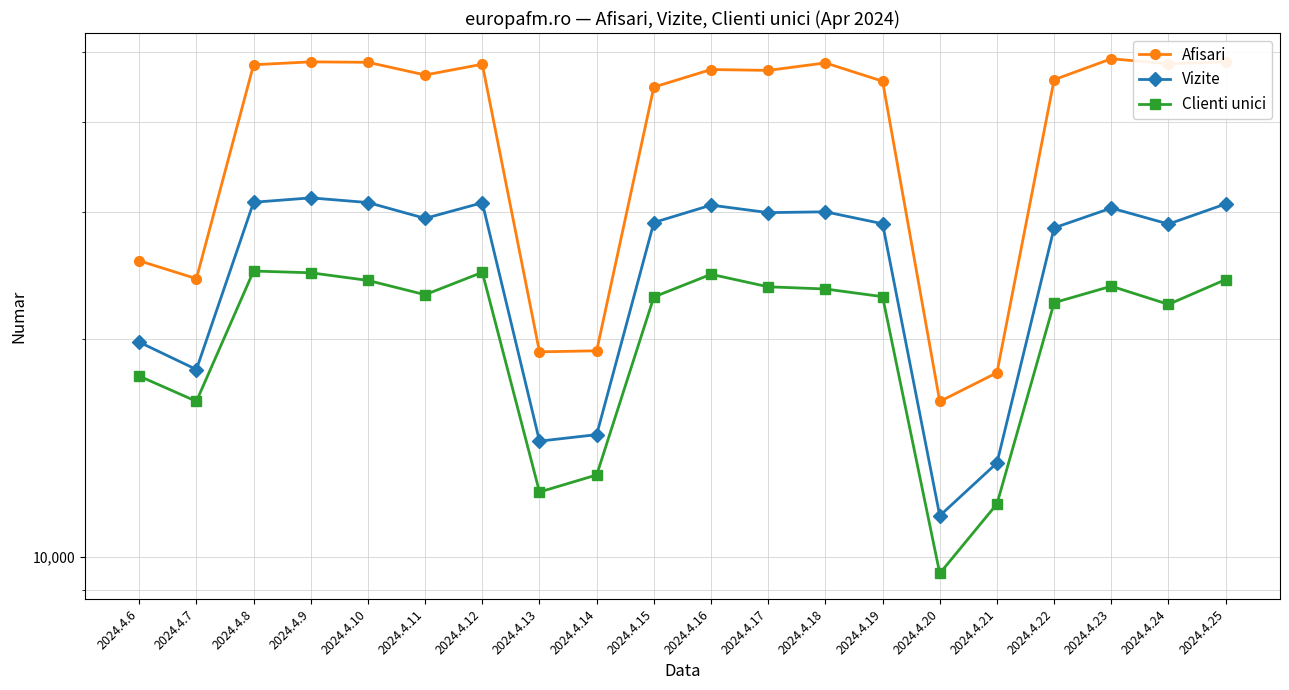

What are all the series names shown in the legend?

Afisari, Vizite, Clienti unici